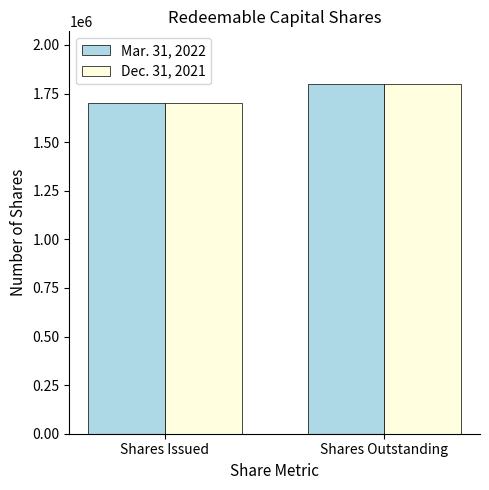

What are all the series names shown in the legend?

Mar. 31, 2022, Dec. 31, 2021